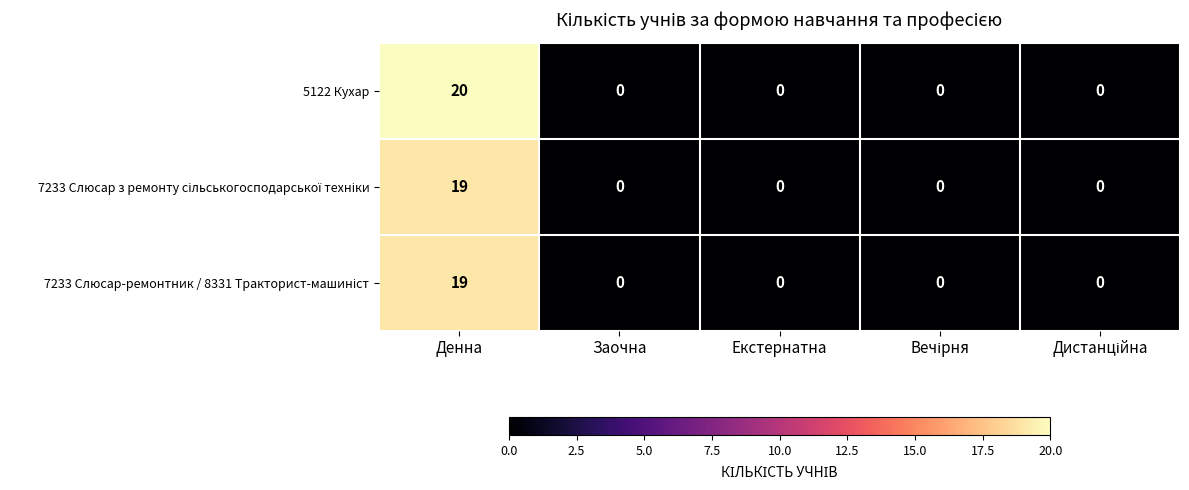

At how many categories does at least one series exceed 17?

1